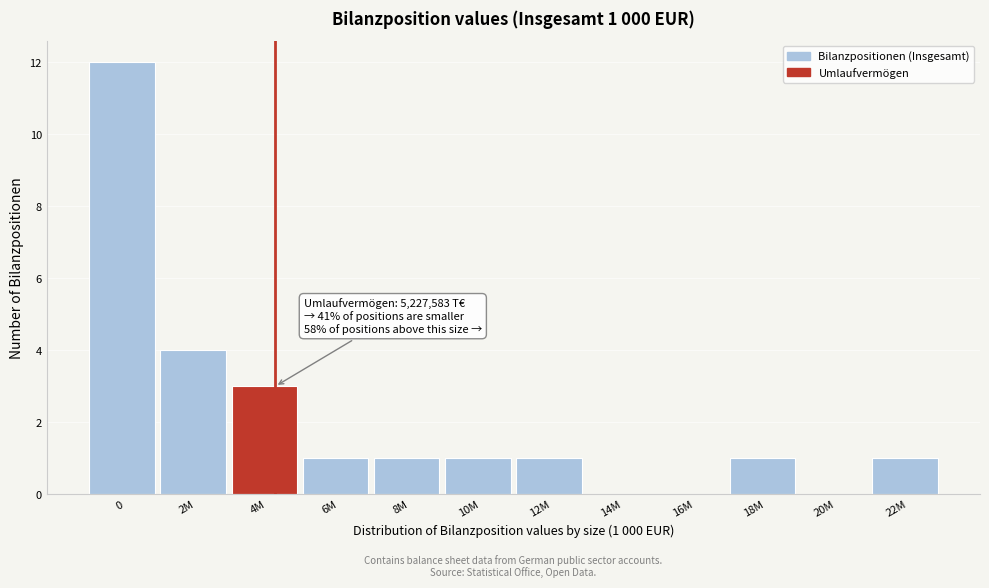

Reading left to right, list all the values displayed in this chart.

0=12	2M=4	4M=3	6M=1	8M=1	10M=1	12M=1	14M=0	16M=0	18M=1	20M=0	22M=1